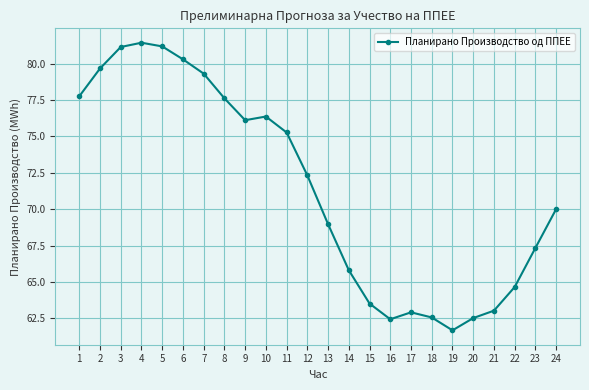

What is the ratio of the value at 1 to the value at 18?

1.2